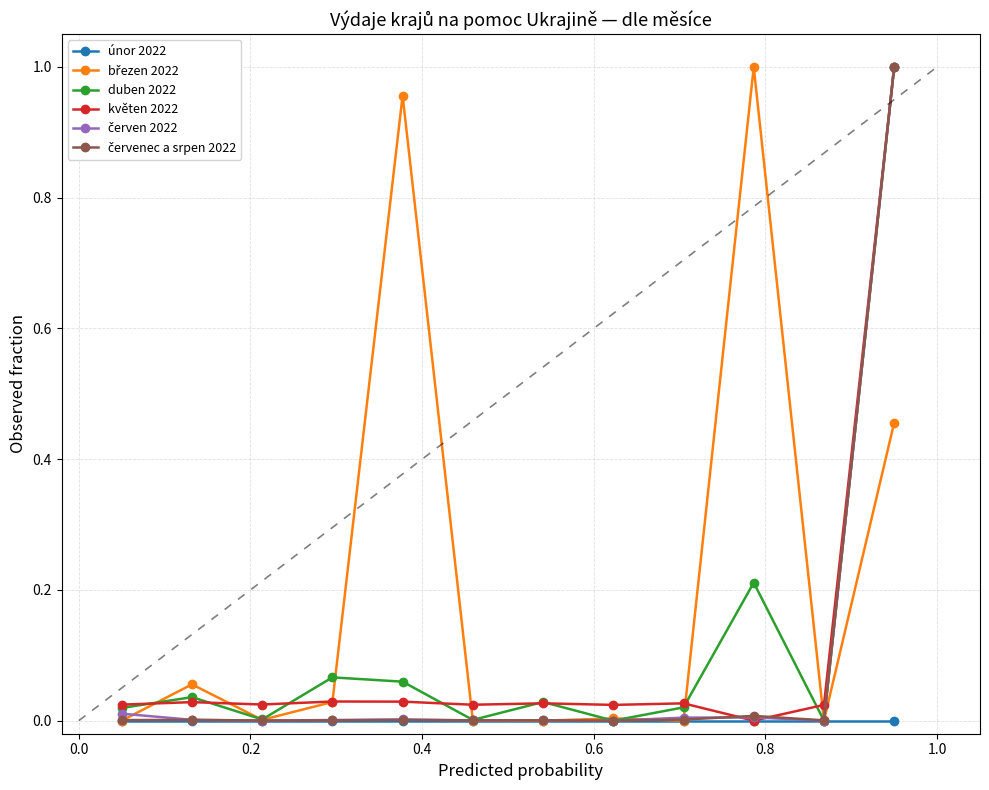

What is the difference between the maximum and minimum values in the květen 2022 series?

1.0